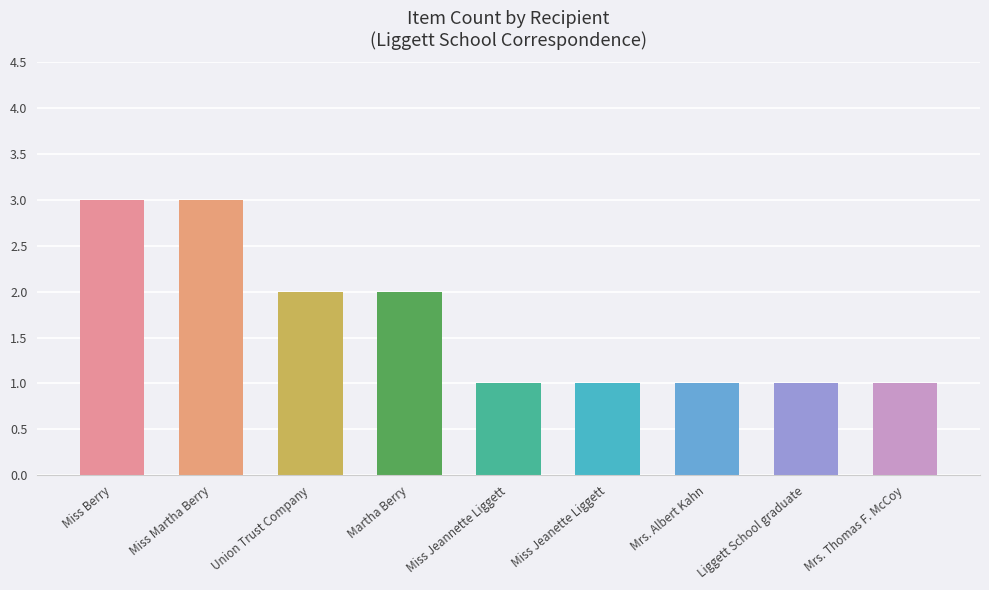

Approximately how many times larger is the value at Mrs. Thomas F. McCoy compared to Miss Berry?

0.3